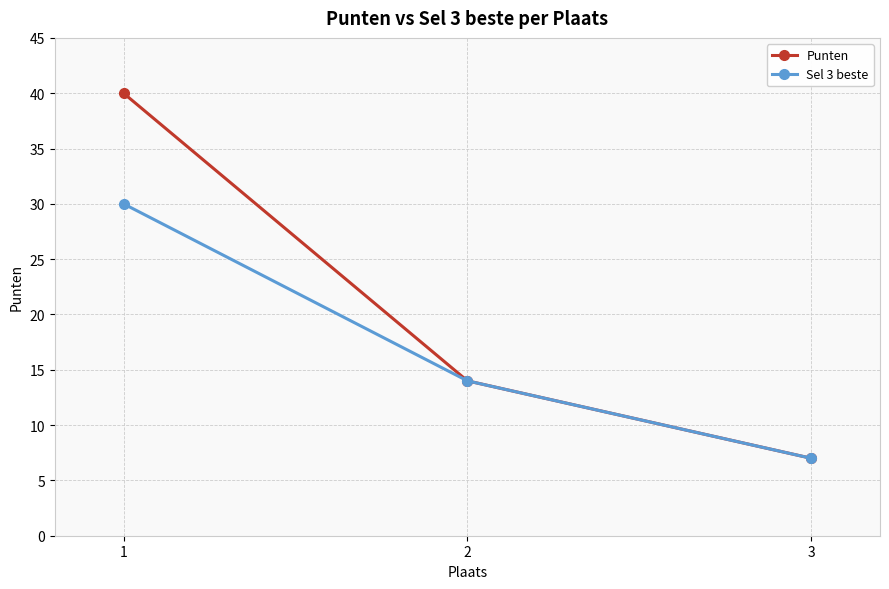

Between 1 and 2, which series saw the biggest shift?

Punten